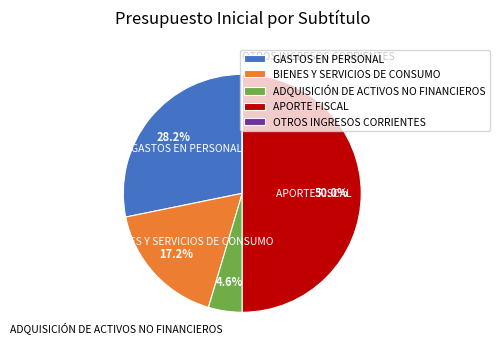

What is the total percentage of BIENES Y SERVICIOS DE CONSUMO and ADQUISICIÓN DE ACTIVOS NO FINANCIEROS?

21.8%